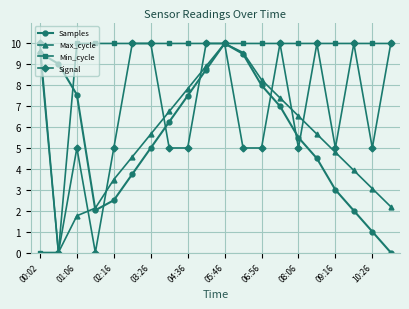

In Max_cycle, how many points are higher than both neighbors (excluding endpoints)?

1